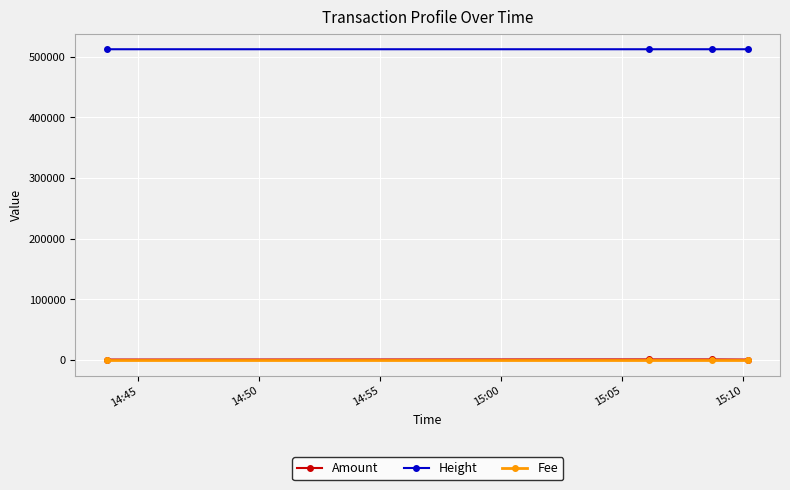

Which series has the largest range (max minus min)?

Amount